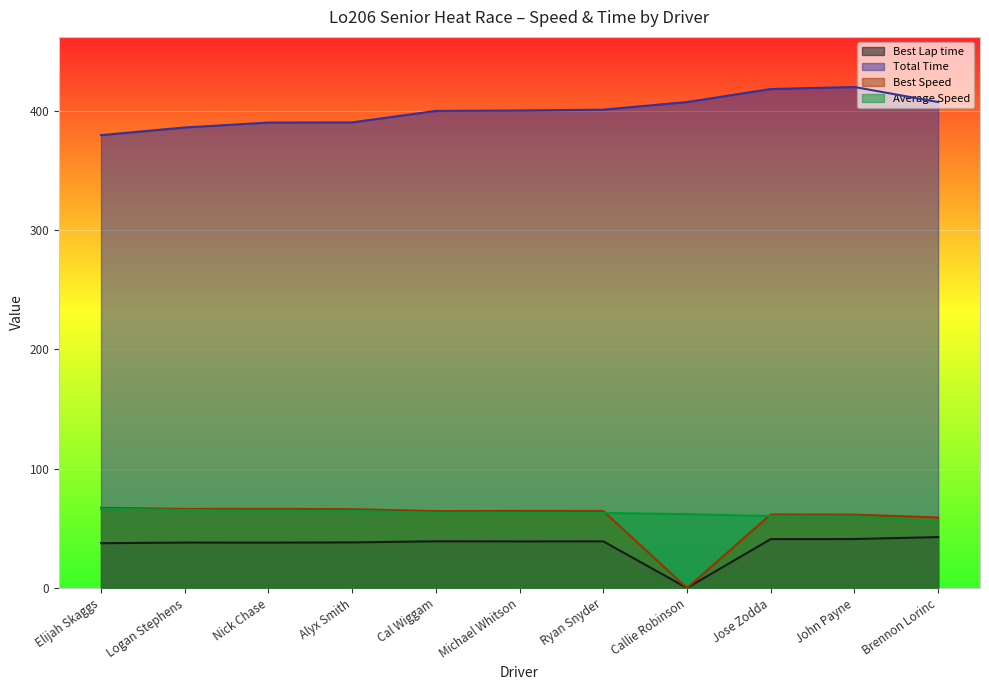

Is it true that Average Speed equals 64.6 at Nick Chase?

True